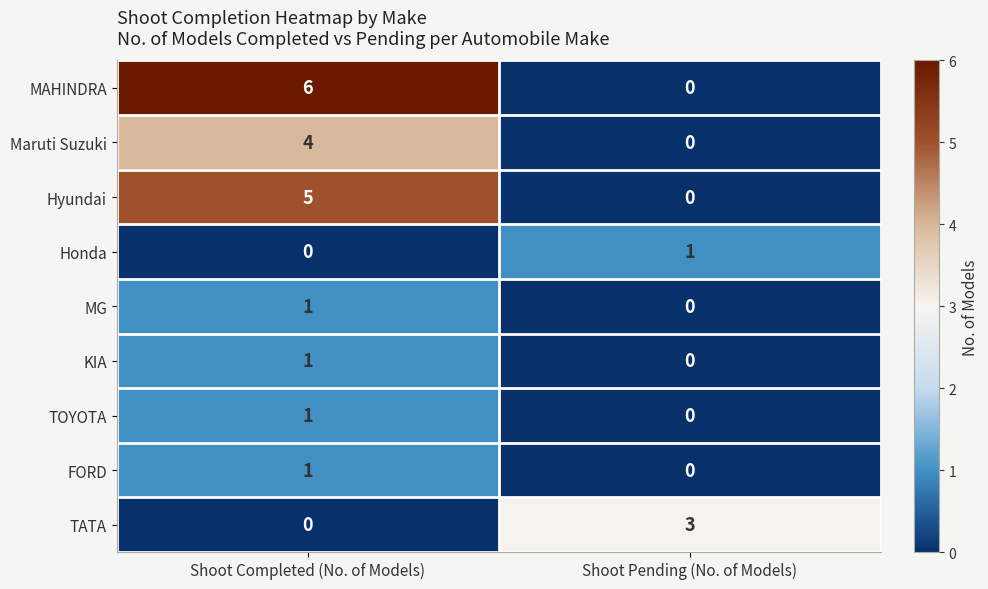

Reading right to left, extract all data points from this chart.

MAHINDRA: 0	6
Maruti Suzuki: 0	4
Hyundai: 0	5
Honda: 1	0
MG: 0	1
KIA: 0	1
TOYOTA: 0	1
FORD: 0	1
TATA: 3	0